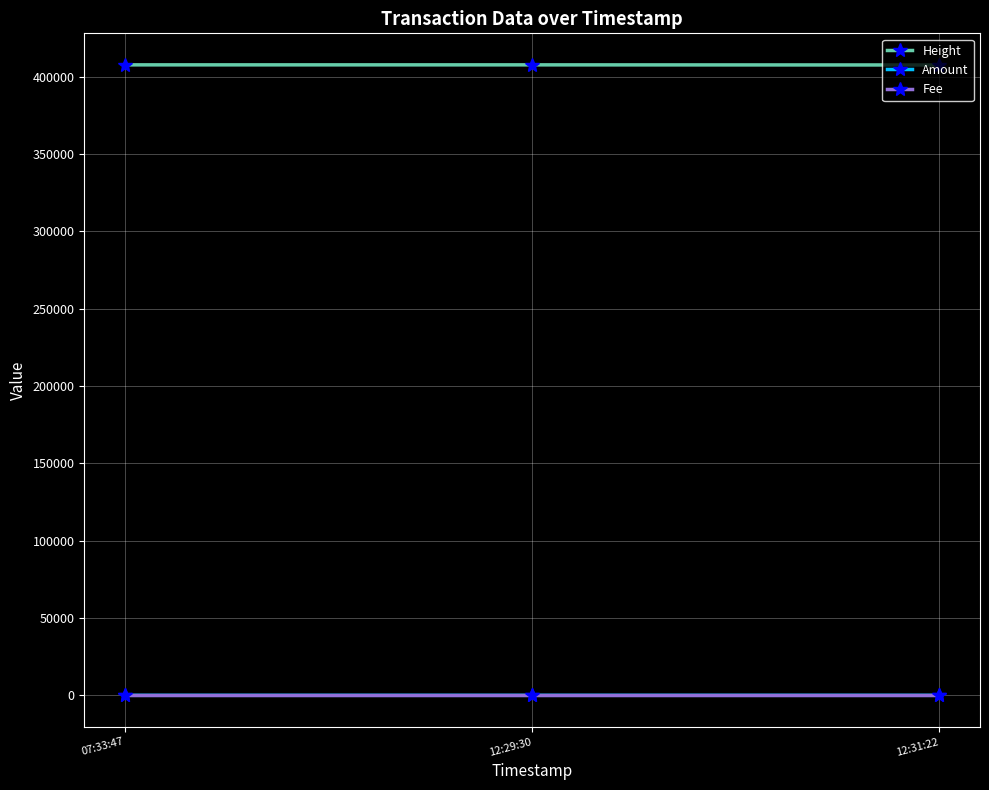

Is the value of Fee at 07:33:47 greater than the value of Height at 12:29:30?

No